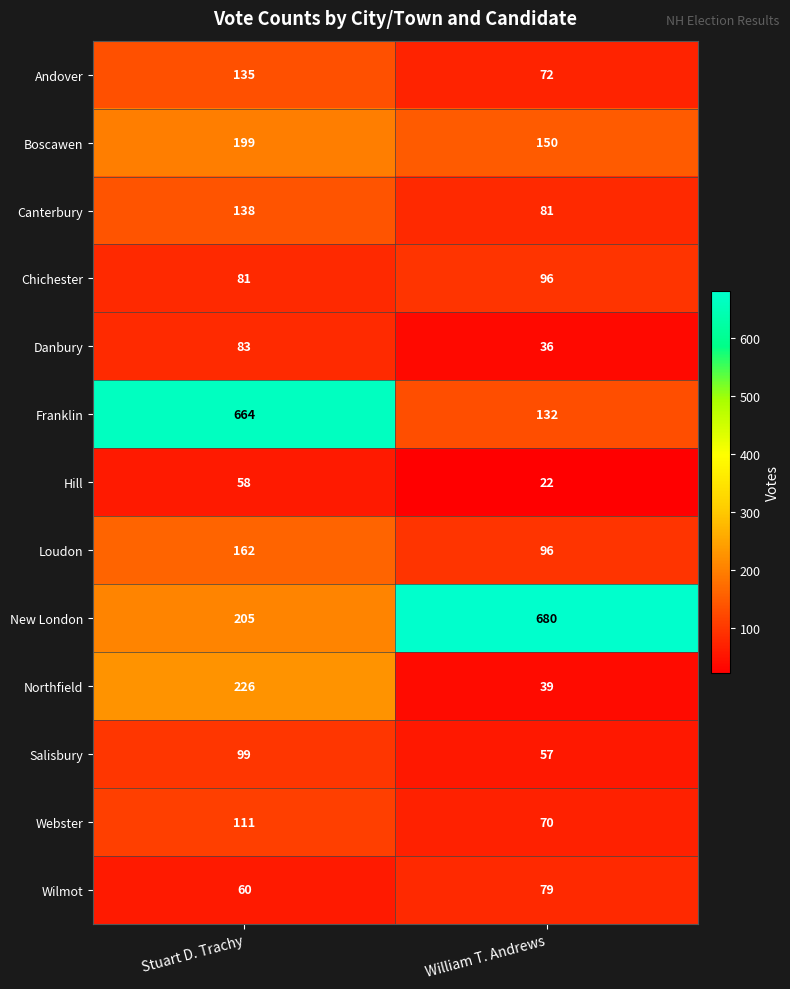

What is the total value across all series at Stuart D. Trachy?

2221